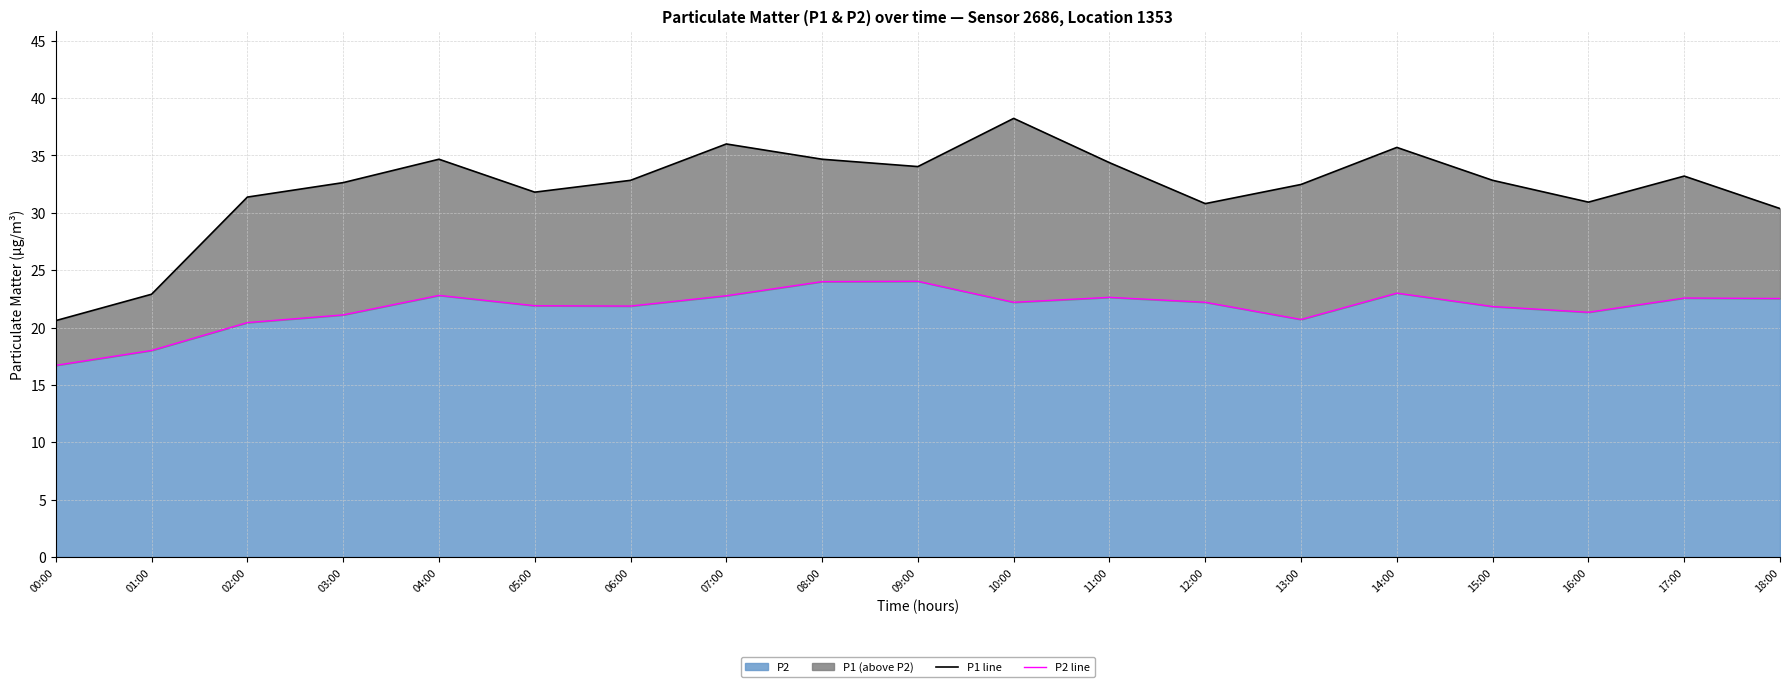

The value of P1 line at 11:00 is 56.2. True or false?

False